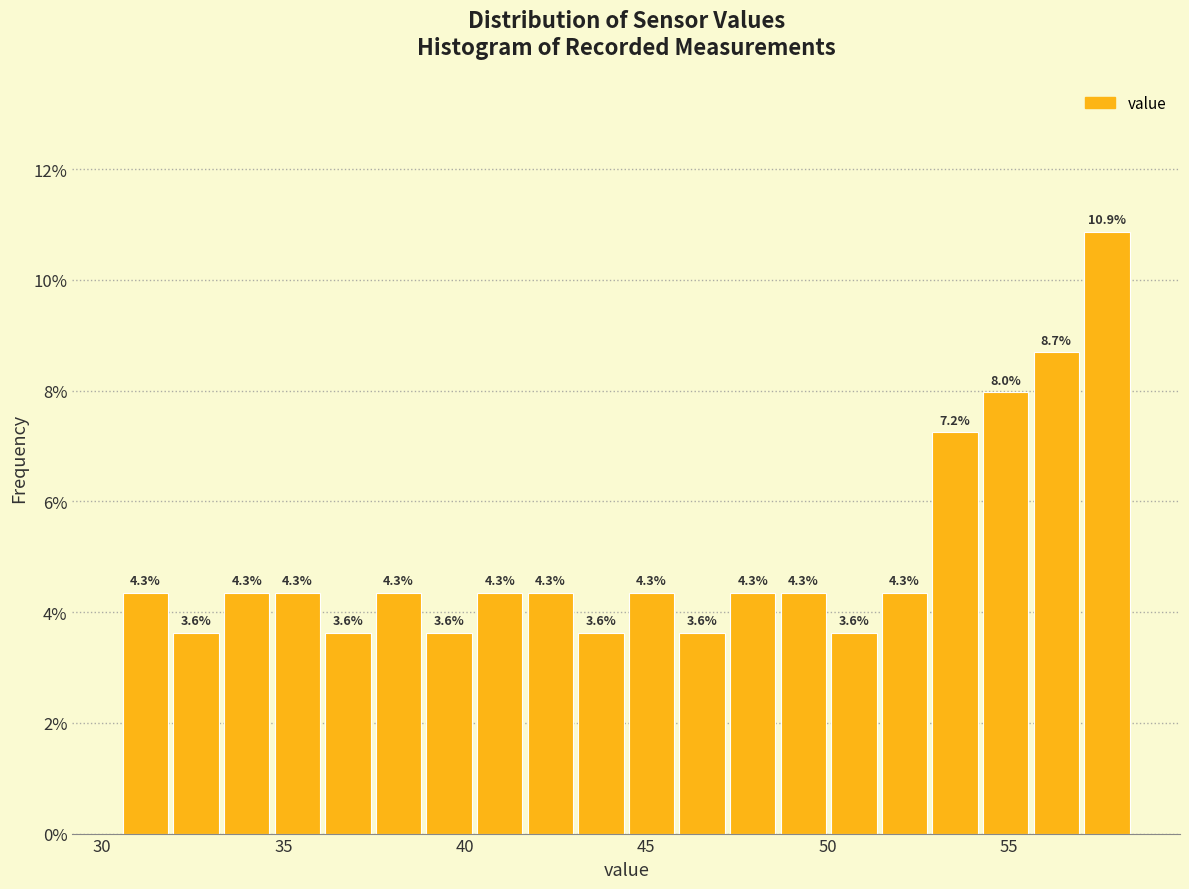

Read against the x-axis, roughly where is the centre of the tallest bar?

57.5